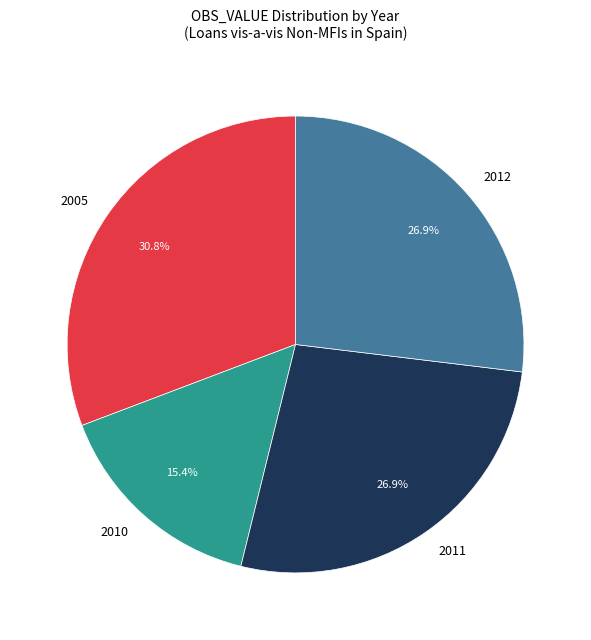

Which slice is the smallest?

2010